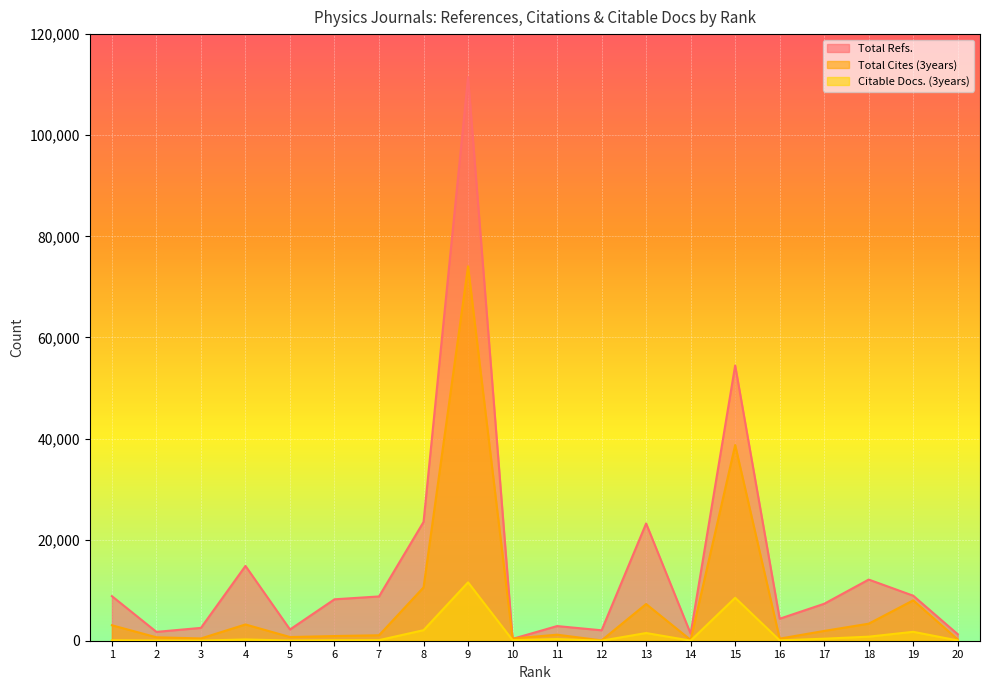

What value does the Citable Docs. (3years) series have at 16?

71